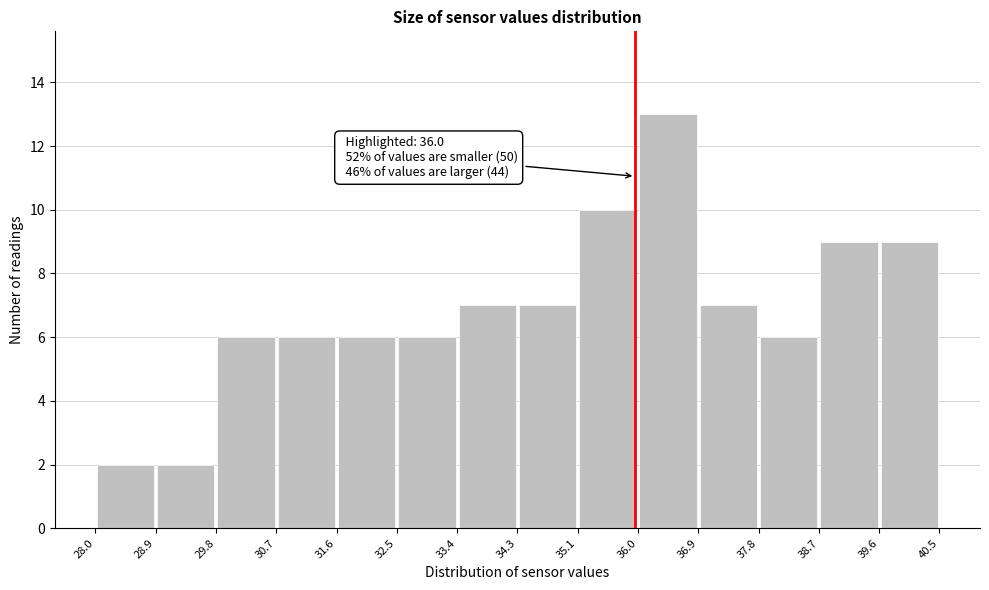

Which range on the x-axis has the tallest bar?

36.0 to 36.9